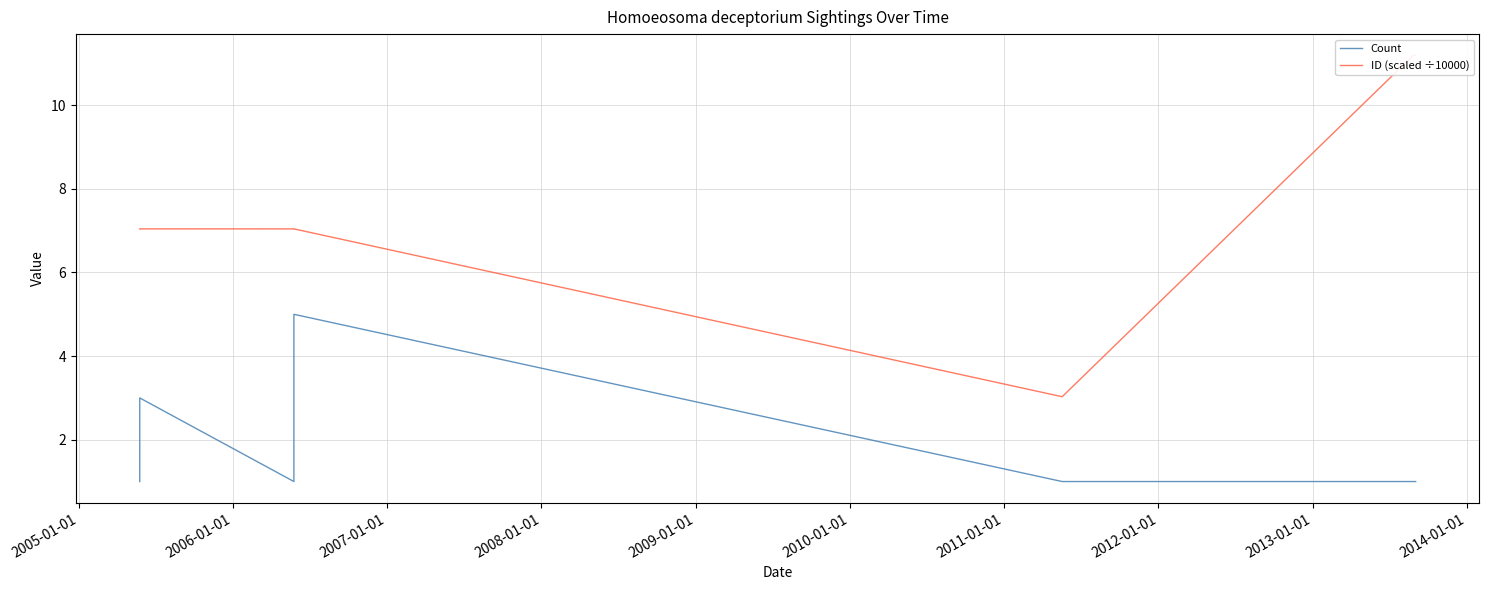

What are all the series names shown in the legend?

Count, ID (scaled ÷10000)